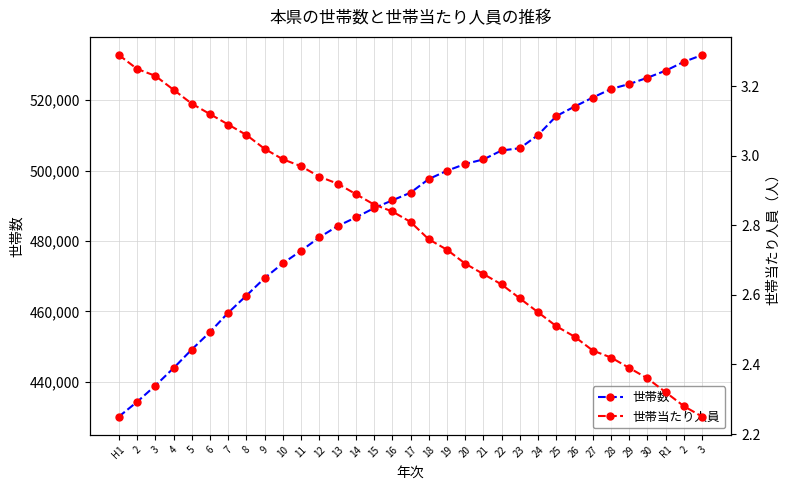

Which series has the largest total across all categories?

世帯数